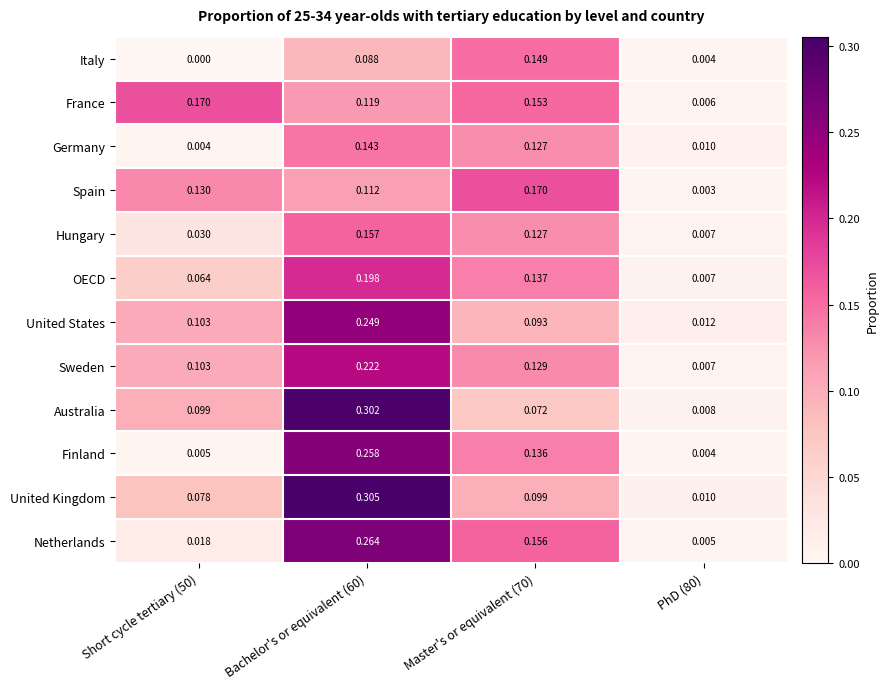

Which series has the largest total across all categories?

United Kingdom